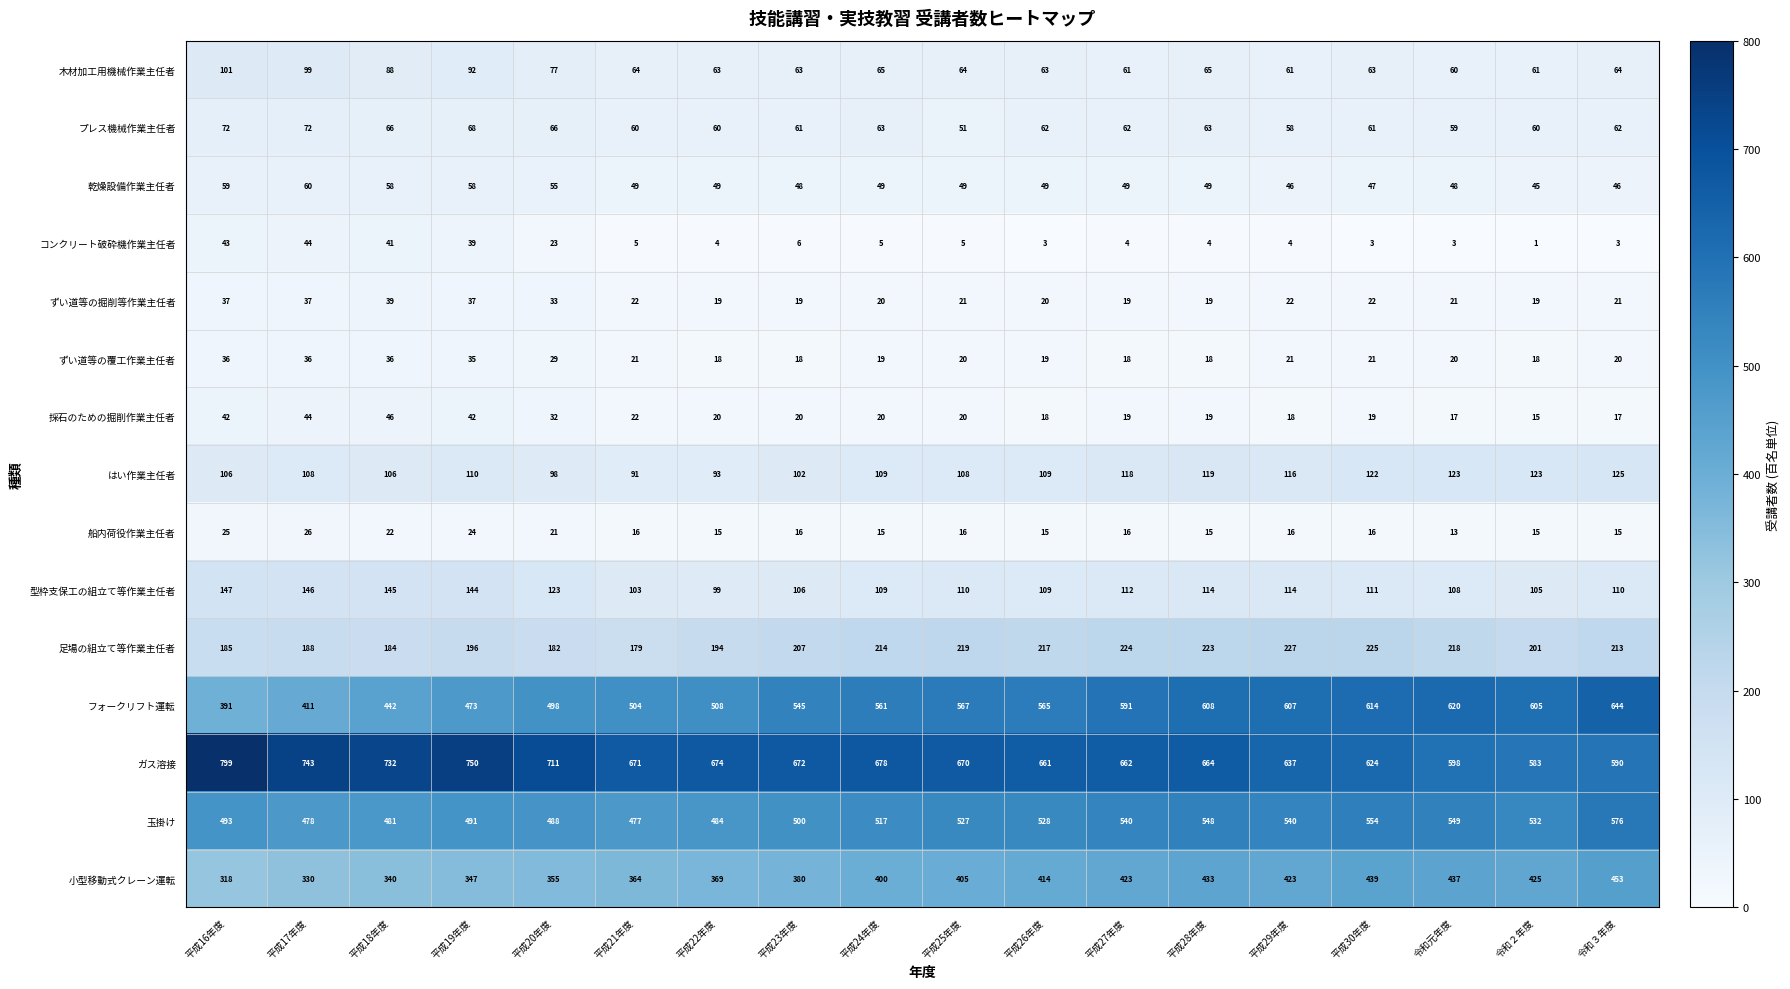

At how many categories does at least one series exceed 468?

18